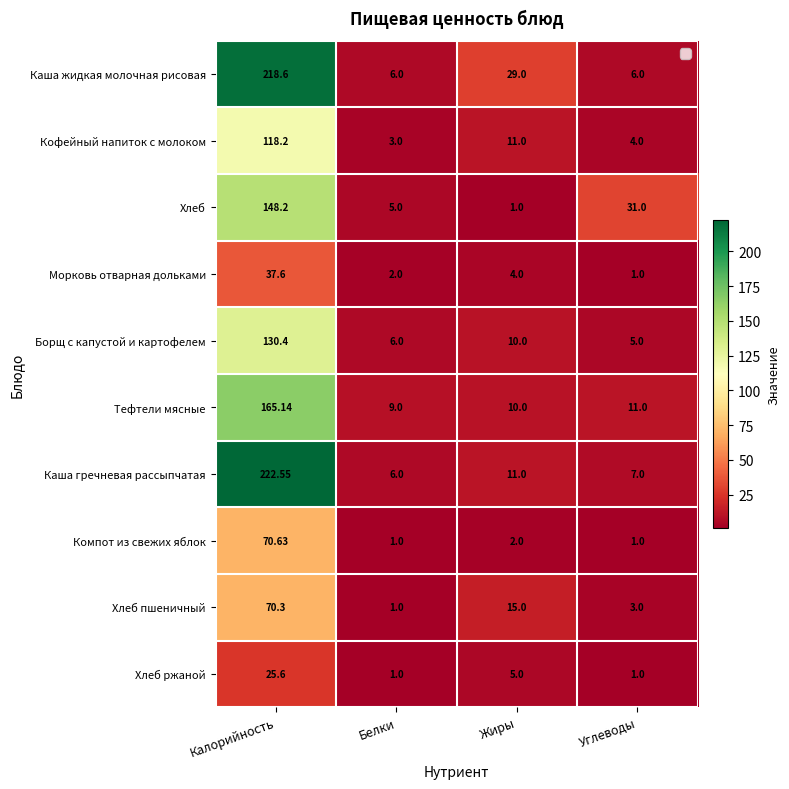

Which series has the widest spread of values?

Каша гречневая рассыпчатая